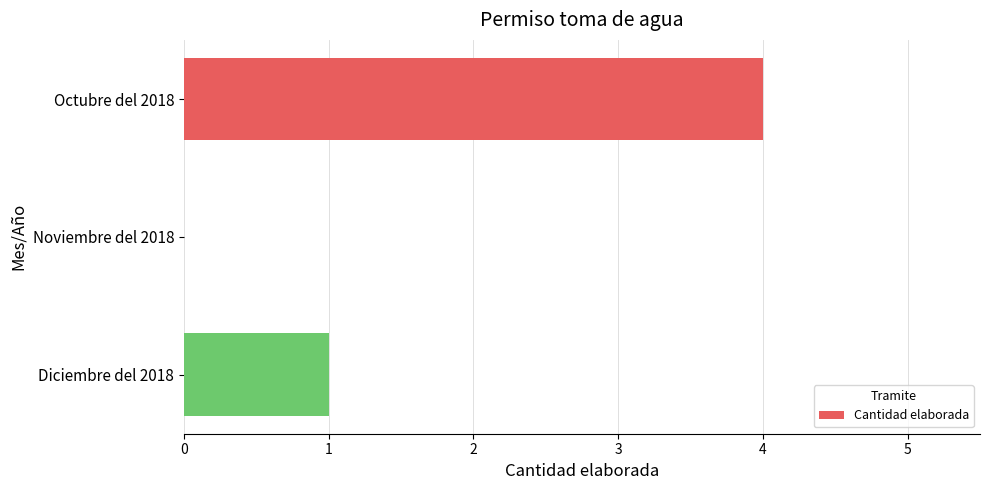

True or false: the data shows 0 at Noviembre del 2018.

True